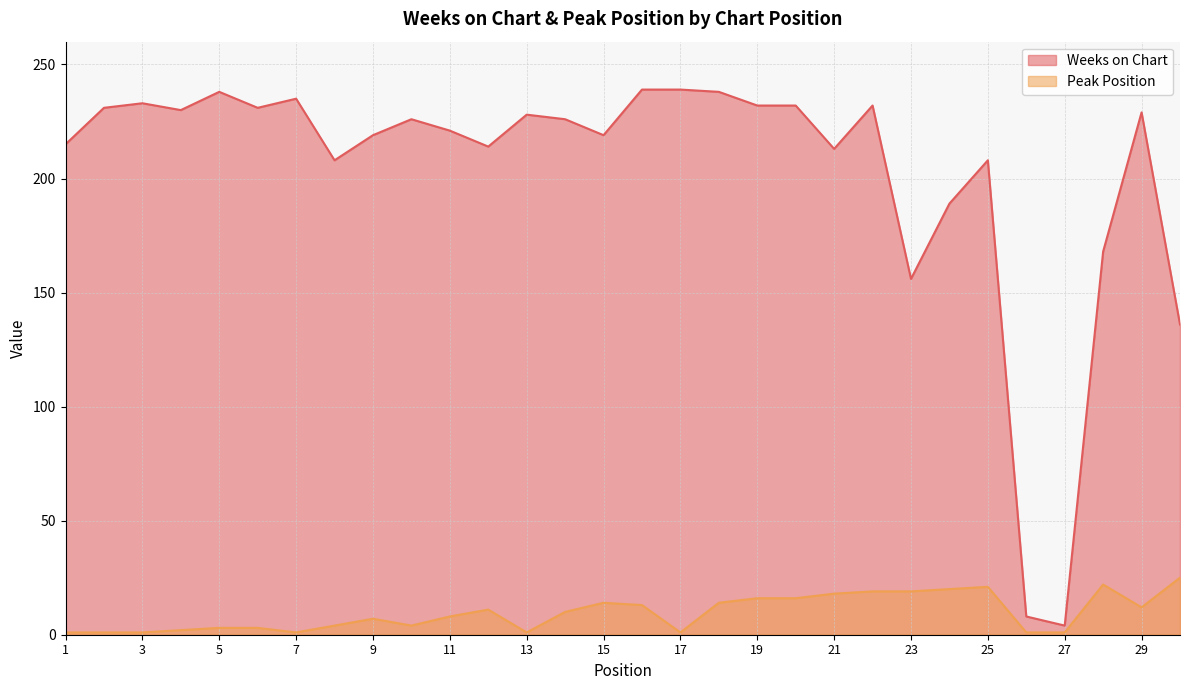

True or false: Peak Position has more than 2 interior local peaks.

True